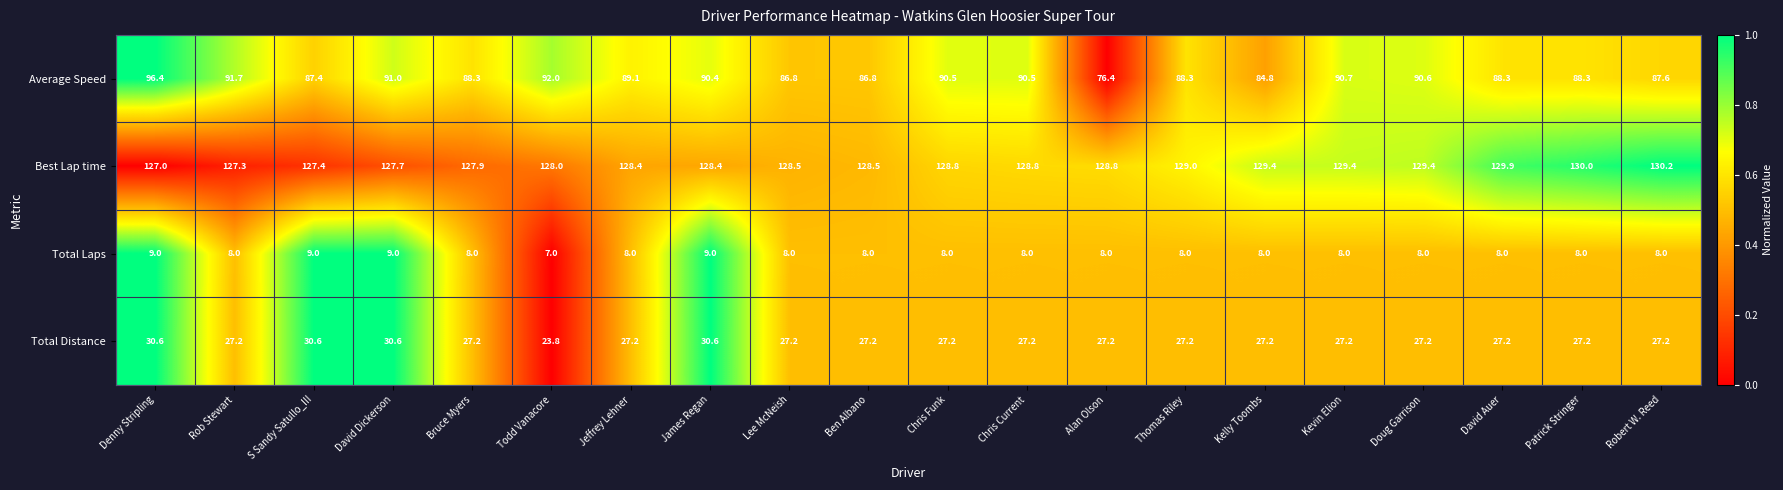

At which label does Average Speed first exceed 89?

Denny Stripling